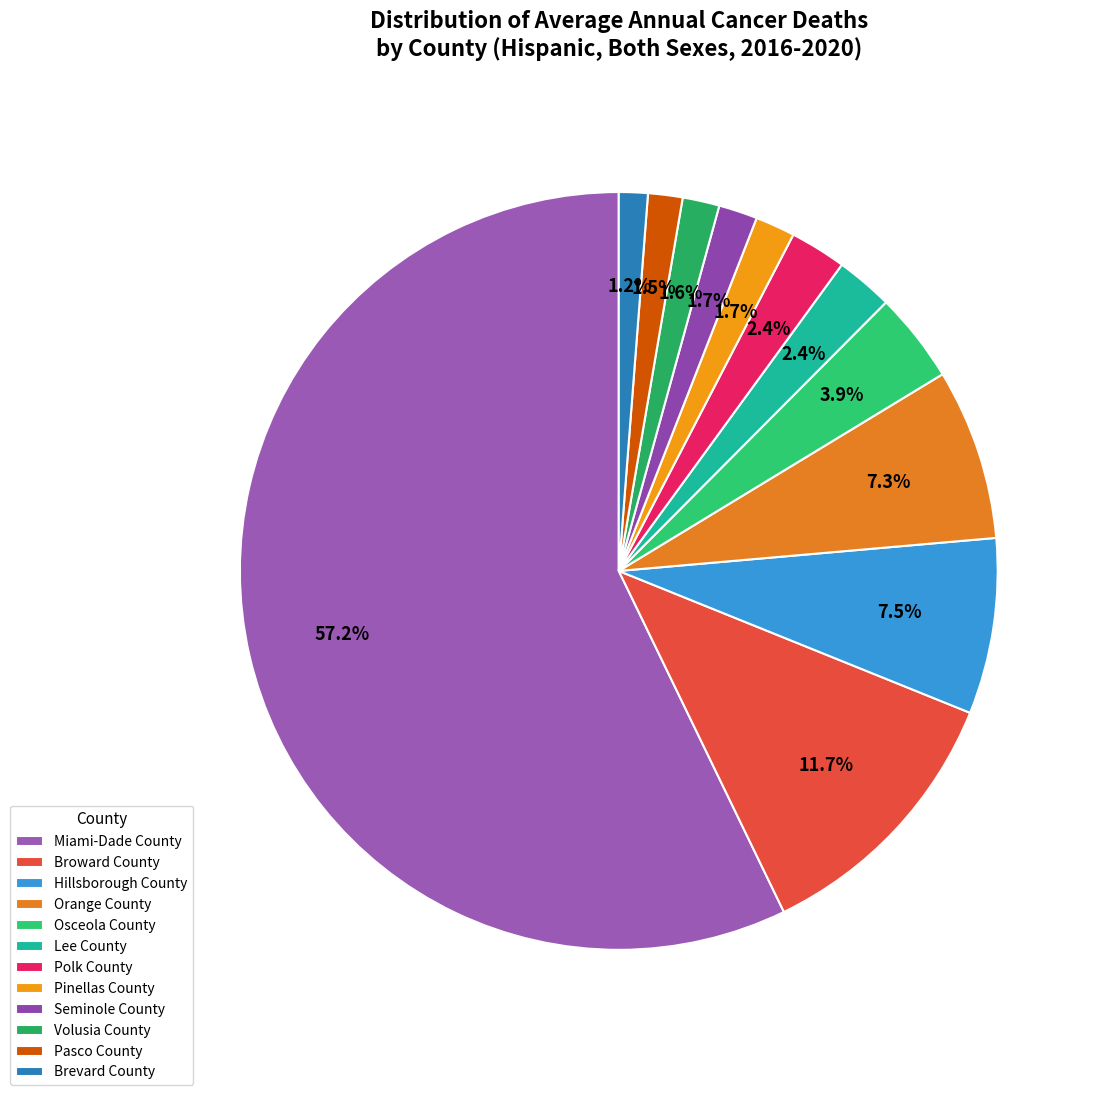

What percentage is the Lee County slice, to the nearest percent?

2%